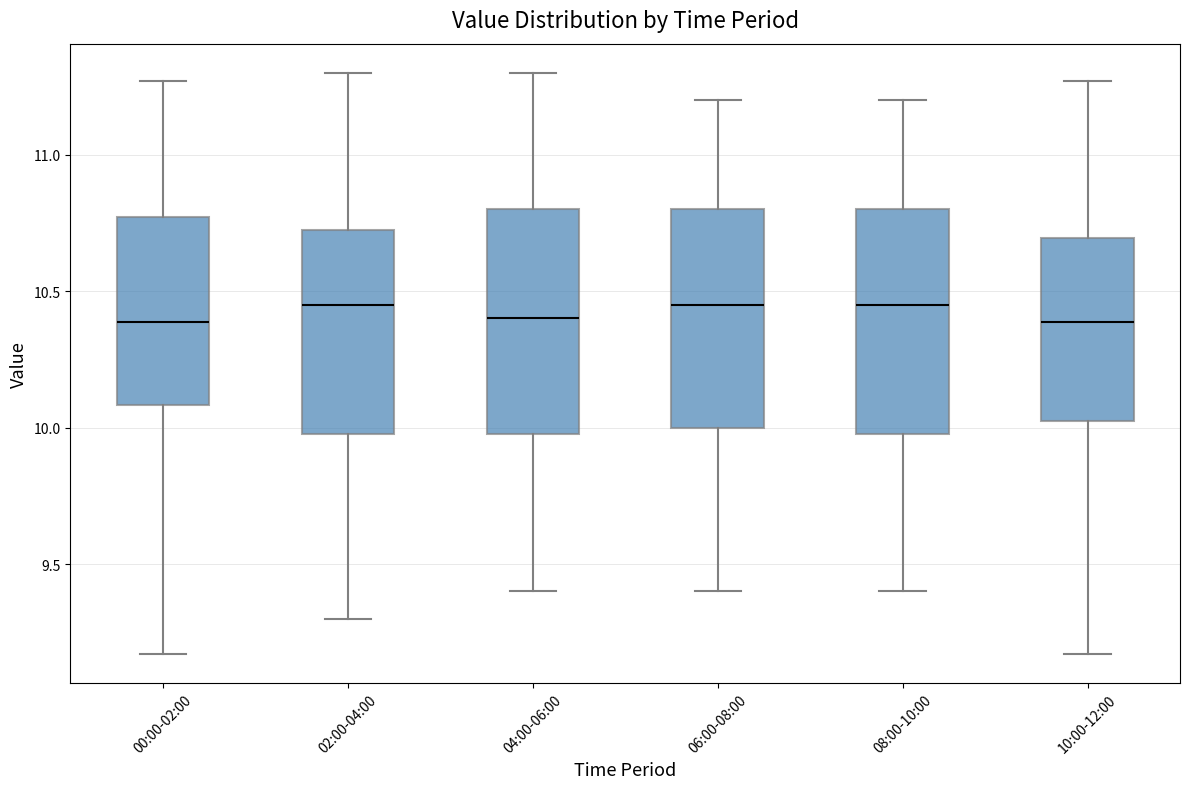

Reading left to right, transcribe this box plot: for each box, give where its median line is, the range the box spans, and where its two whiskers end, as read against the y-axis. The values are not printed on the chart, so give them approximately, as read against the axis.

00:00-02:00: median 10.40, box 10.10 to 10.75, whiskers 9.15 to 11.25
02:00-04:00: median 10.45, box 10.00 to 10.75, whiskers 9.30 to 11.30
04:00-06:00: median 10.40, box 10.00 to 10.80, whiskers 9.40 to 11.30
06:00-08:00: median 10.45, box 10.00 to 10.80, whiskers 9.40 to 11.20
08:00-10:00: median 10.45, box 10.00 to 10.80, whiskers 9.40 to 11.20
10:00-12:00: median 10.40, box 10.00 to 10.70, whiskers 9.15 to 11.25